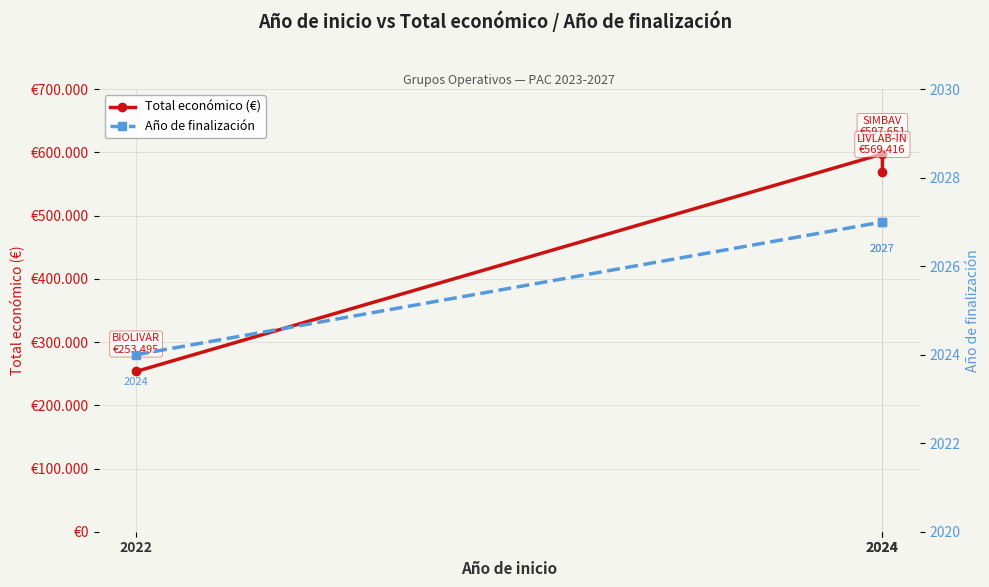

Which series has the largest total across all categories?

Total económico (€)